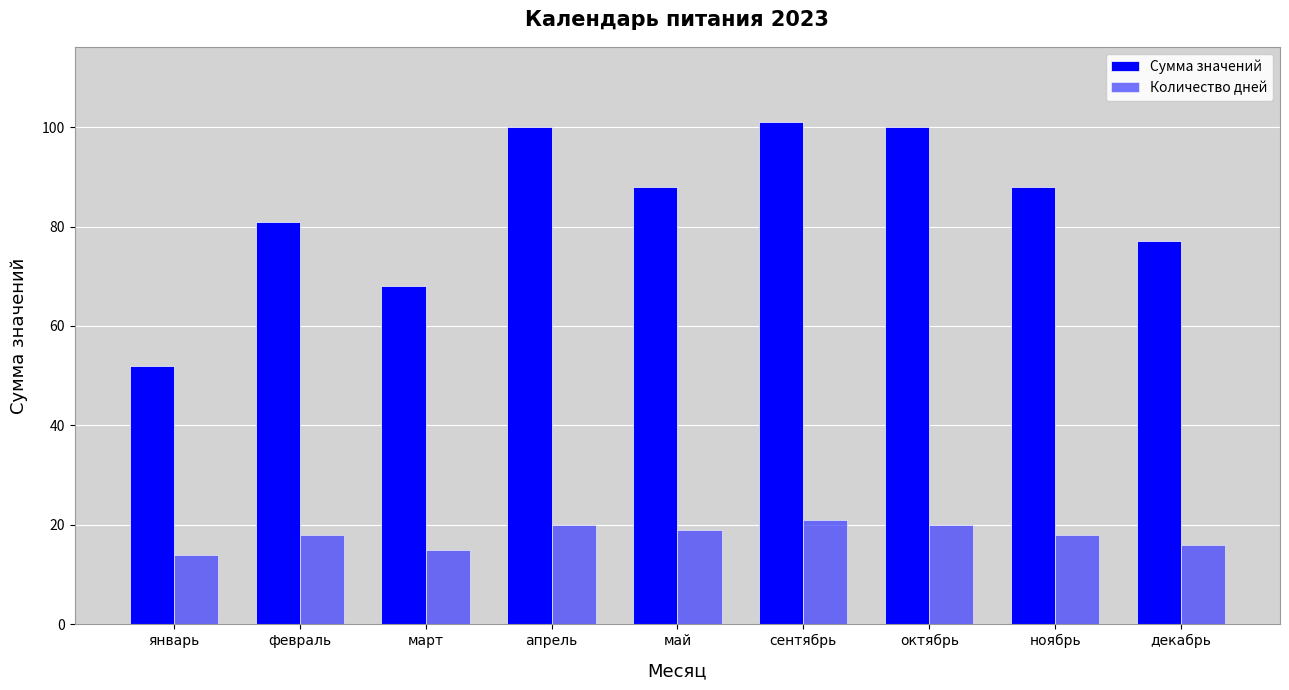

At which label does Сумма значений first exceed 88?

апрель